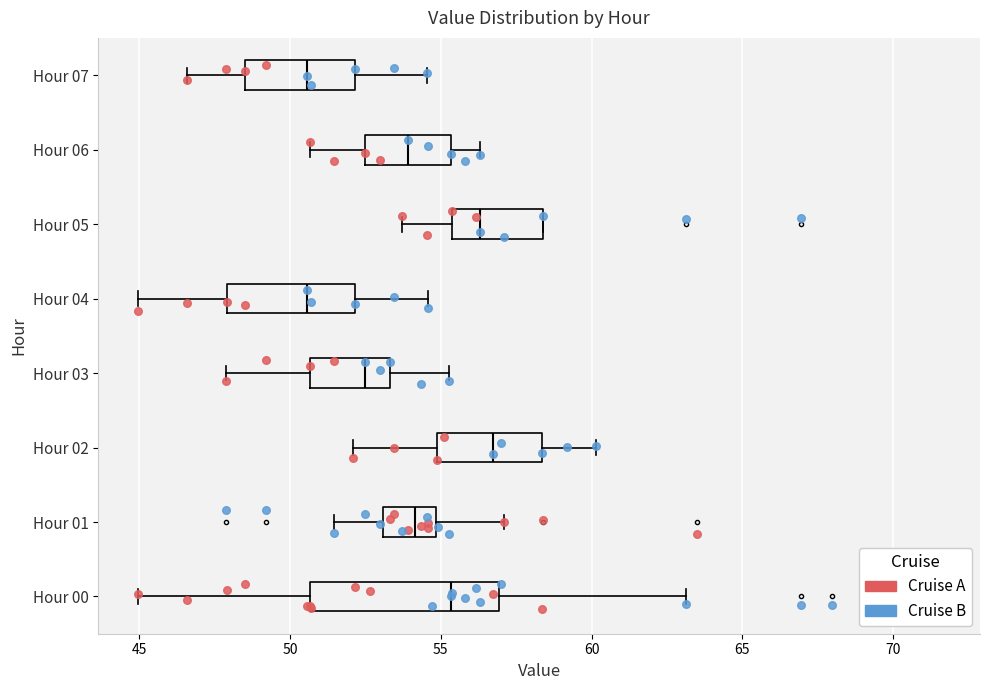

Reading bottom to top, read every box against the x-axis: the position of its median line, the range the box covers, and the ends of its whiskers. The values are not printed on the chart, so give them approximately, as read against the axis.

Hour 00: median 55.5, box 50.5 to 57.0, whiskers 45.0 to 63.0
Hour 01: median 54.0, box 53.0 to 55.0, whiskers 51.5 to 57.0
Hour 02: median 56.5, box 55.0 to 58.5, whiskers 52.0 to 60.0
Hour 03: median 52.5, box 50.5 to 53.5, whiskers 48.0 to 55.5
Hour 04: median 50.5, box 48.0 to 52.0, whiskers 45.0 to 54.5
Hour 05: median 56.5, box 55.5 to 58.5, whiskers 53.5 to 58.5
Hour 06: median 54.0, box 52.5 to 55.5, whiskers 50.5 to 56.5
Hour 07: median 50.5, box 48.5 to 52.0, whiskers 46.5 to 54.5